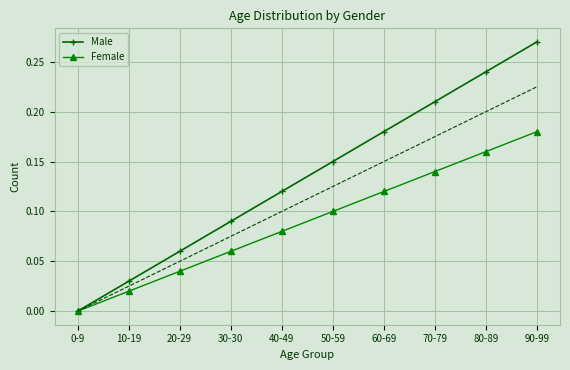

What is the value of the Male point at the 9th from the left?

0.2